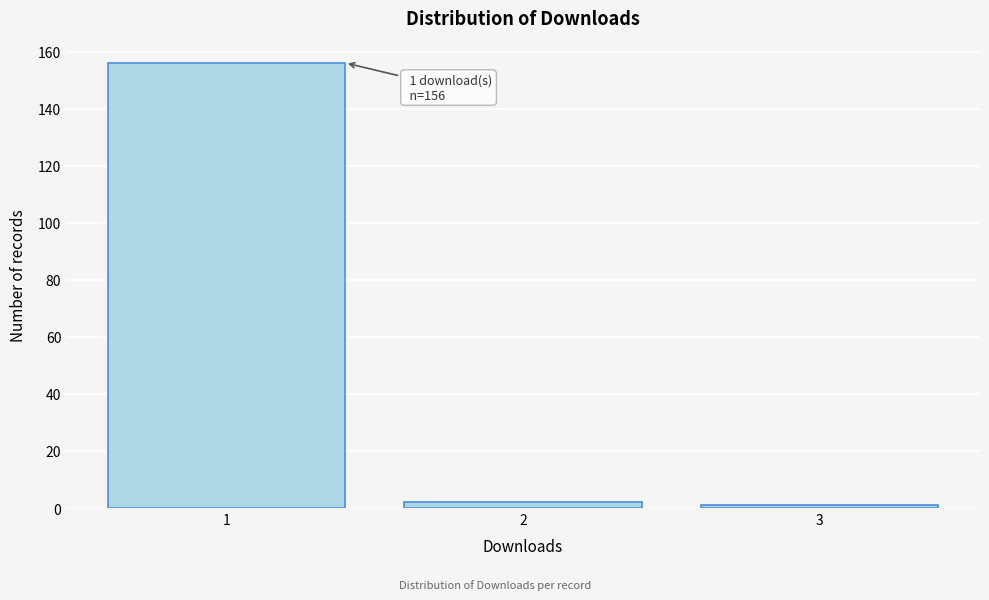

Reading left to right, transcribe all the data shown in this chart.

1=156	2=2	3=1